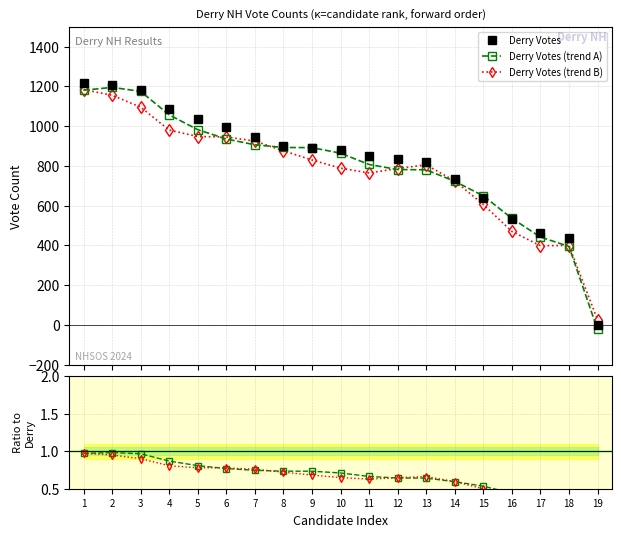

True or false: Derry Votes has a value of 821.0 at 13.

True